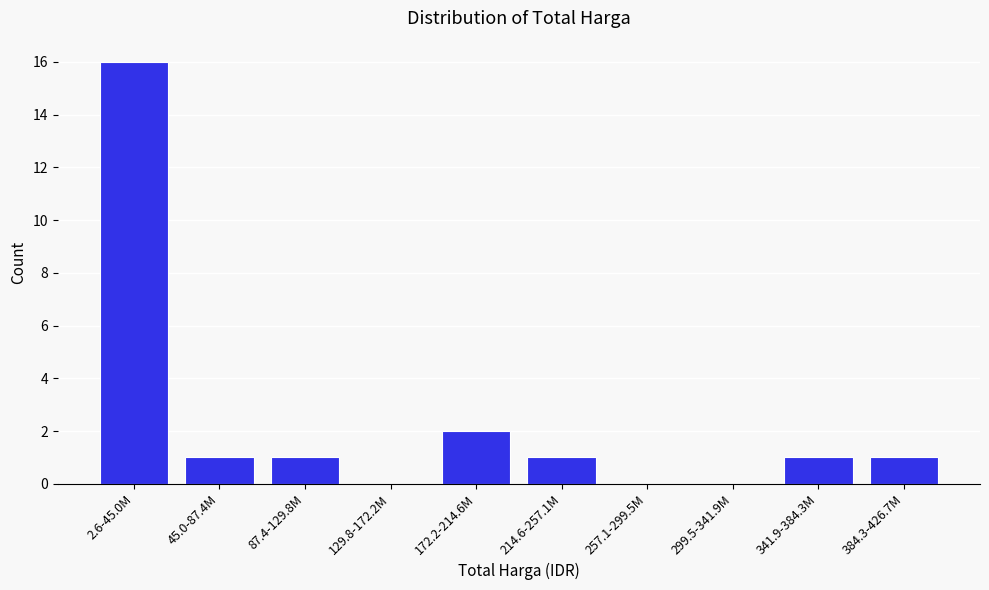

Reading right to left, what are all the values shown in this chart?

384.3-426.7M=1	341.9-384.3M=1	299.5-341.9M=0	257.1-299.5M=0	214.6-257.1M=1	172.2-214.6M=2	129.8-172.2M=0	87.4-129.8M=1	45.0-87.4M=1	2.6-45.0M=16